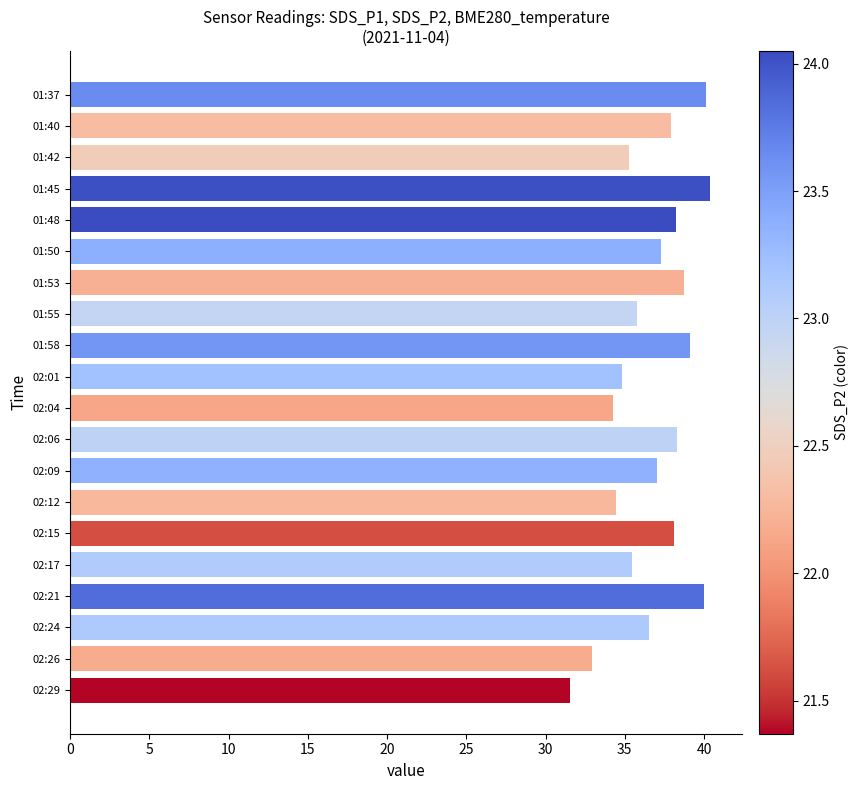

What is the label of the 4th bar from the bottom?

02:21